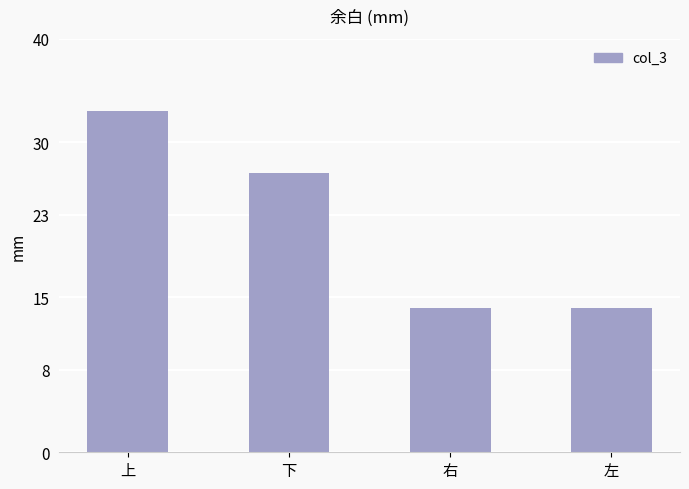

What is the sum of the values at 左 and 上?

47